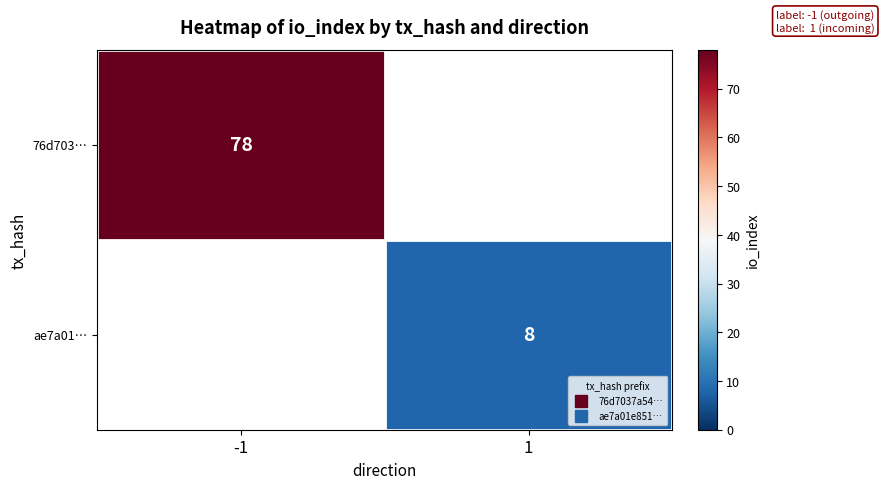

Where is 76d703… nearest to the value 78?

-1